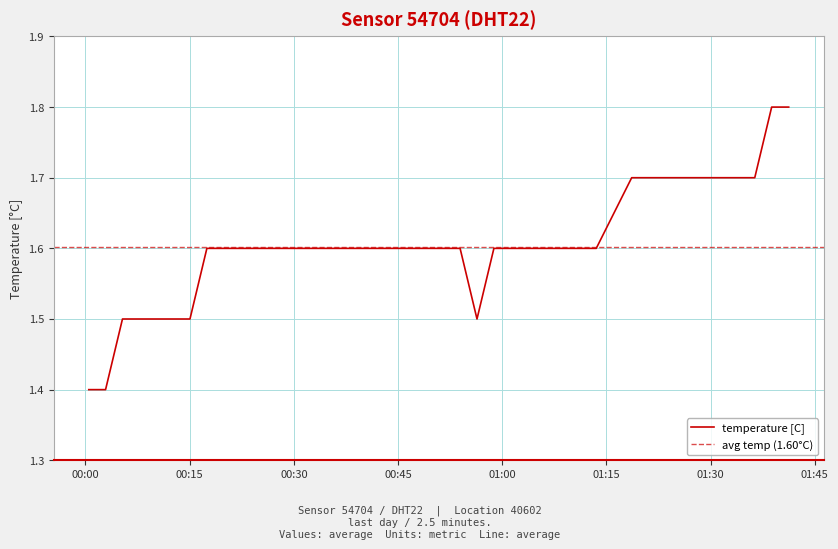

Which category has the highest value across all series?

2022-11-20T01:38:47